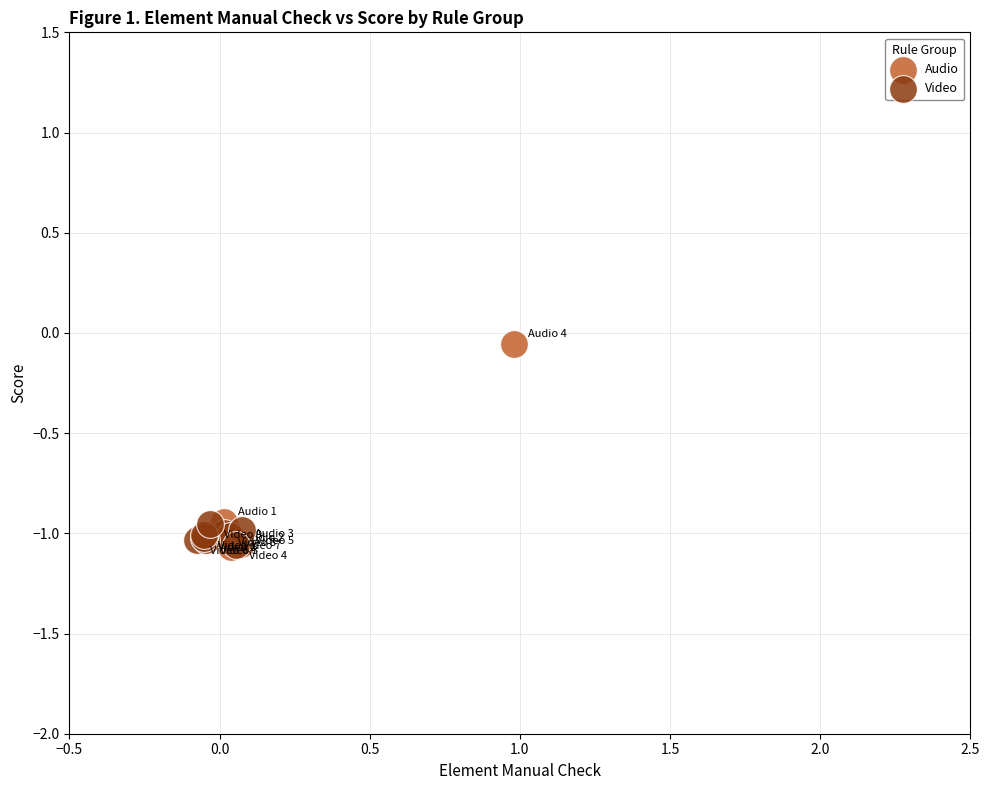

Which series has the widest spread of Y values?

Audio